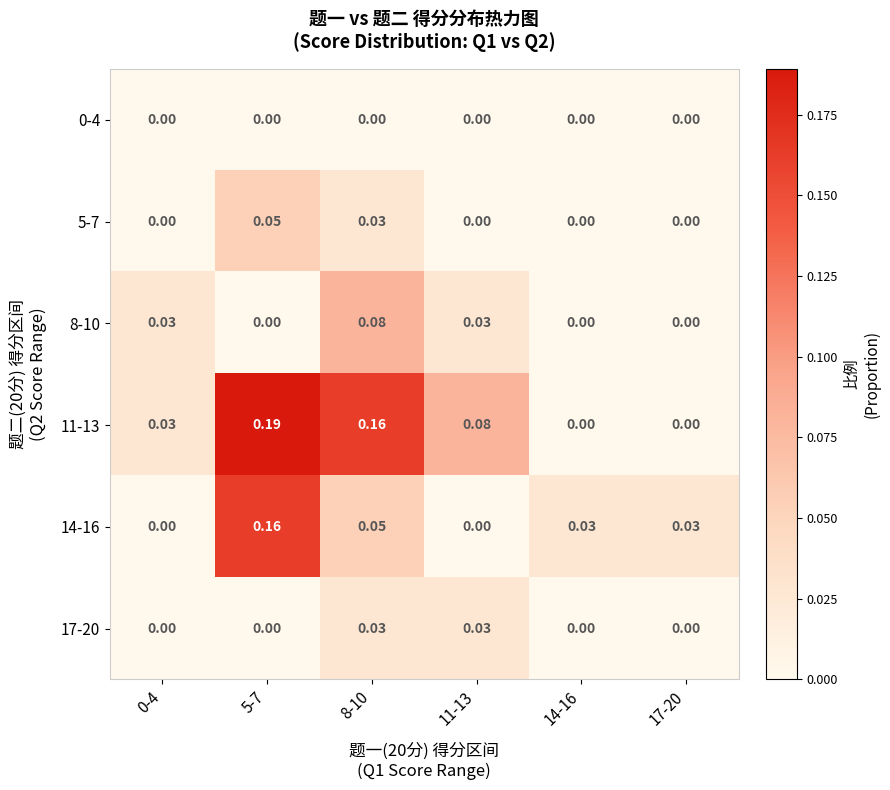

Is the value of 14-16 at 17-20 greater than the value of 5-7 at 5-7?

No